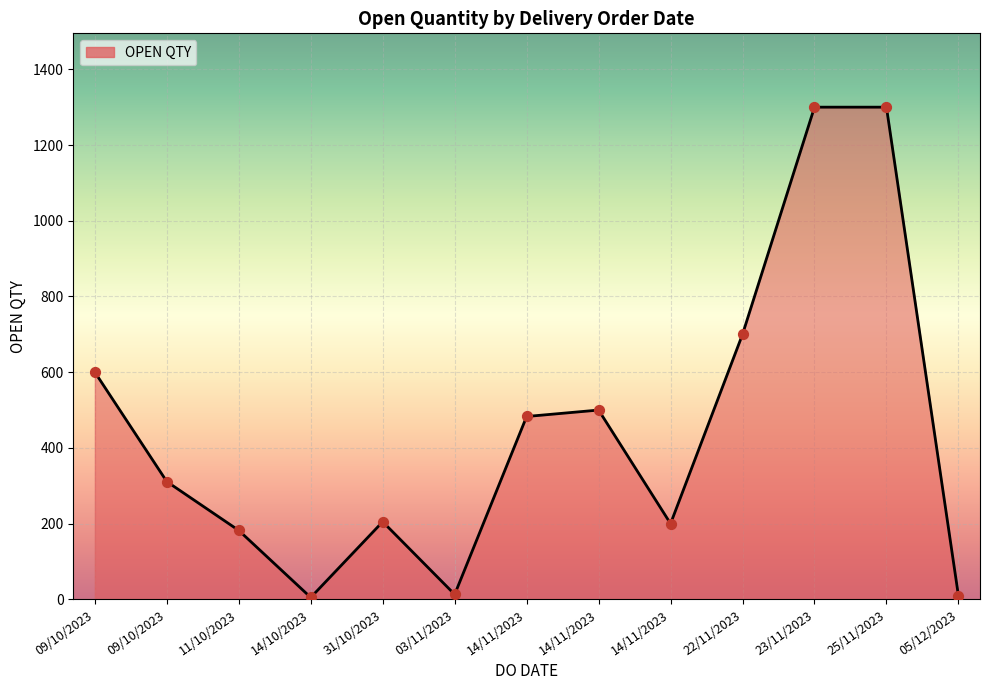

Approximately how many times larger is the value at 05/12/2023 compared to 11/10/2023?

0.1